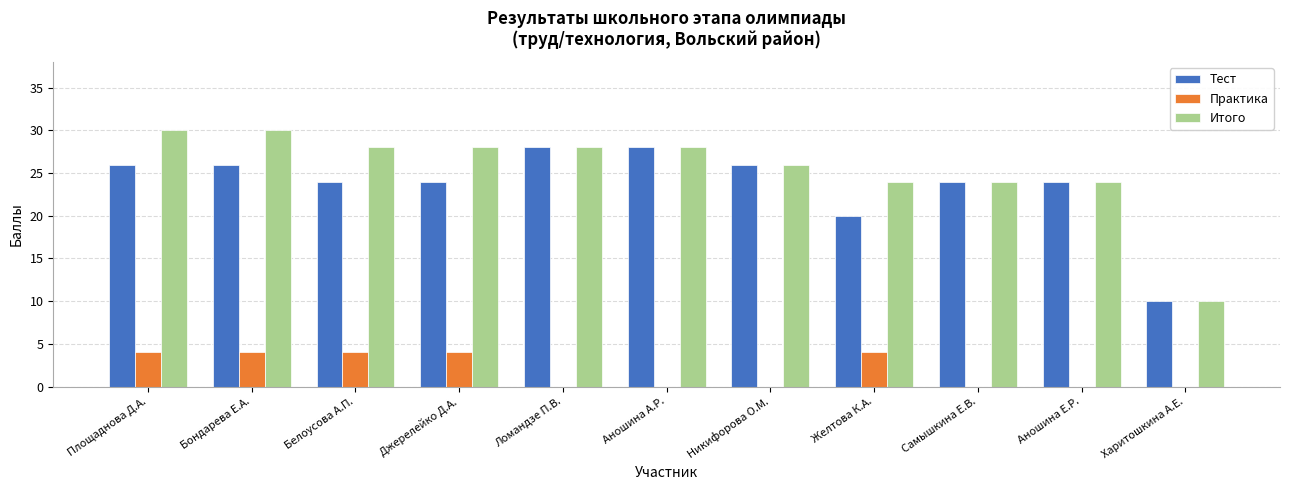

Are the bars grouped side by side (vs. stacked)?

Yes